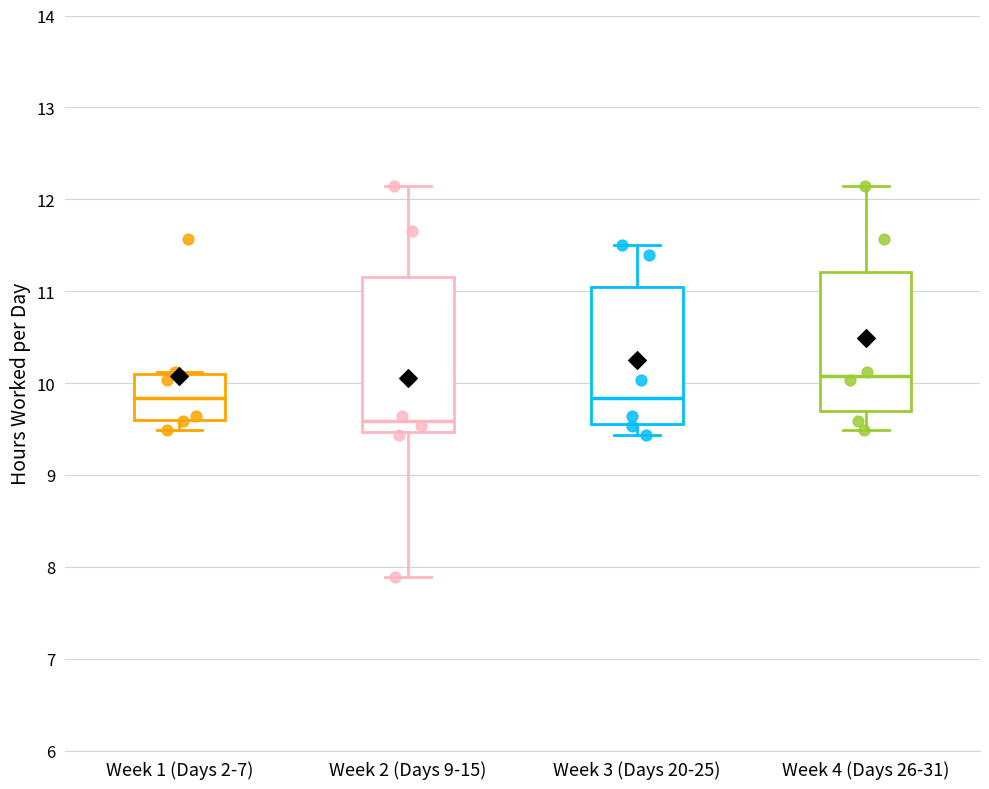

Which box's median line is the lowest?

Week 2 (Days 9-15)